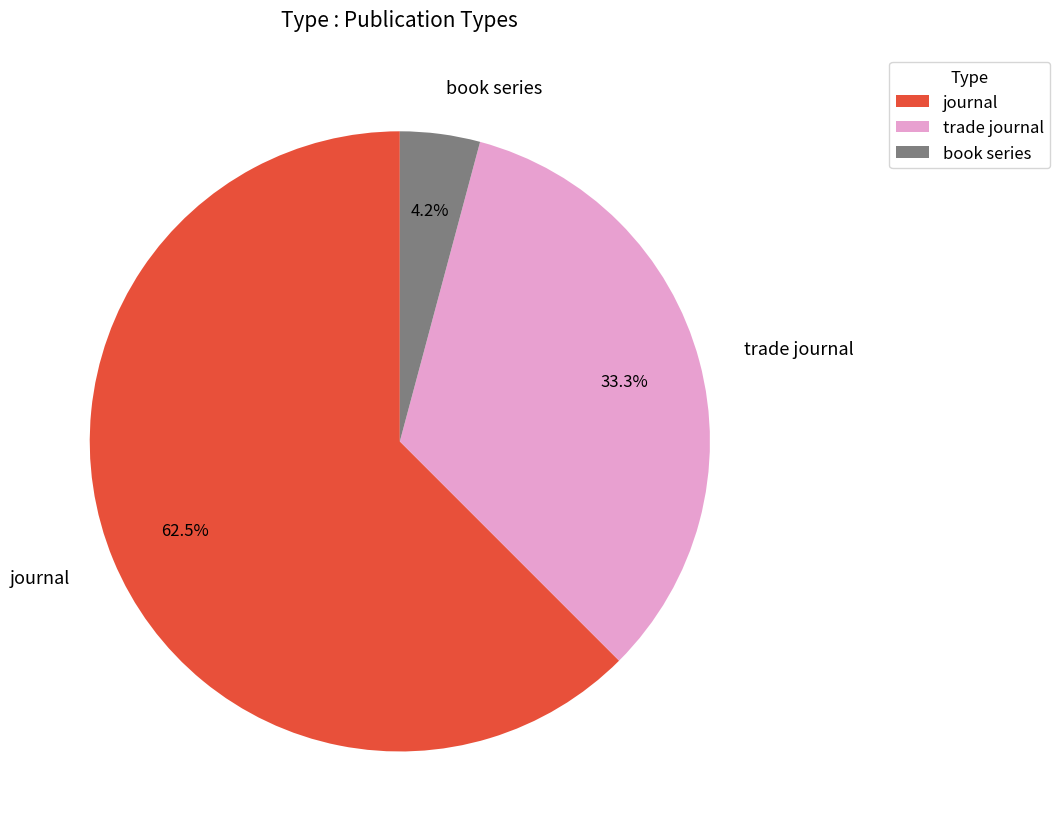

How many segments does this pie chart have?

3